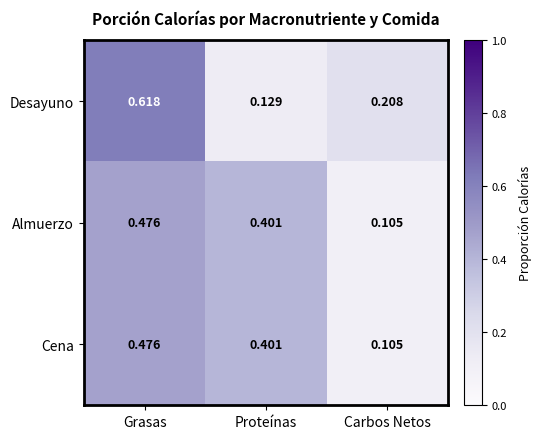

Which series has the widest spread of values?

Desayuno